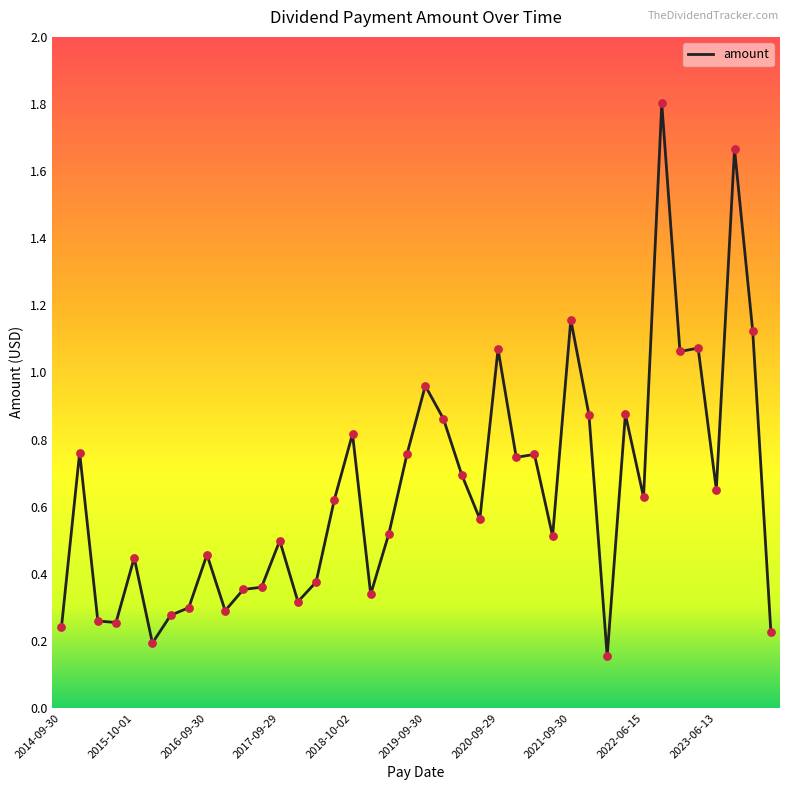

What is the maximum value shown in the chart?

1.8